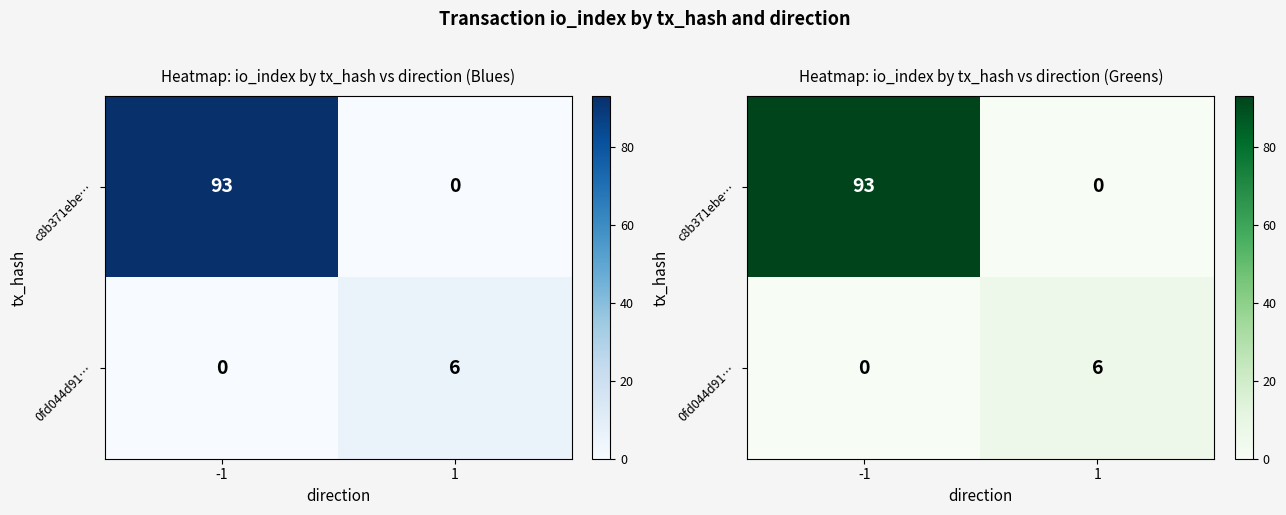

How many values in the 0fd044d91… series are below 6?

1